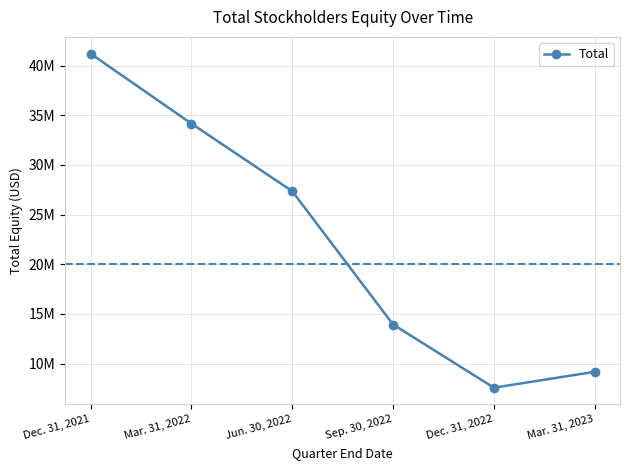

What is the change in value from Dec. 31, 2021 to Jun. 30, 2022?

-13856100